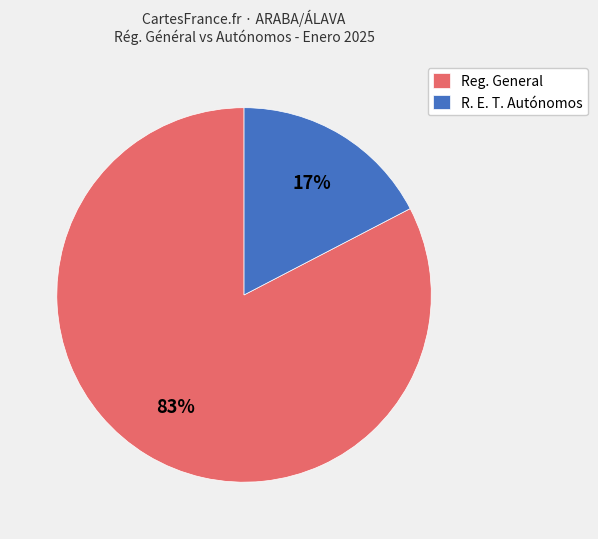

Count the number of slices in the pie.

2